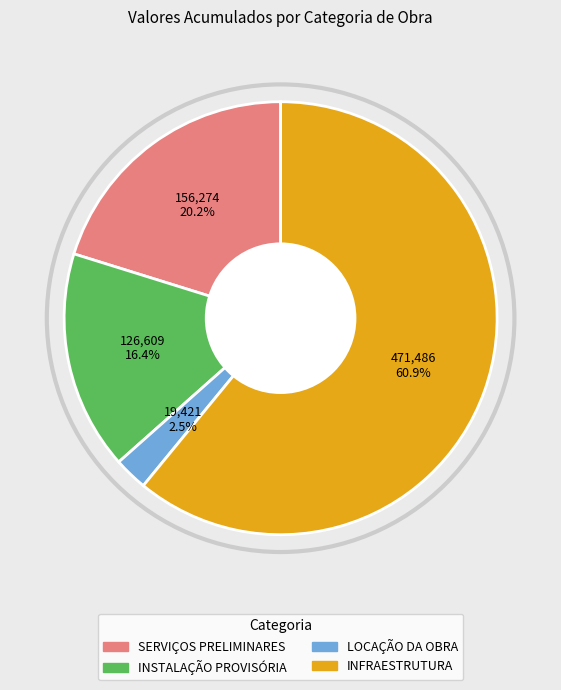

Do INFRAESTRUTURA and LOCAÇÃO DA OBRA together represent more than half of the pie?

Yes